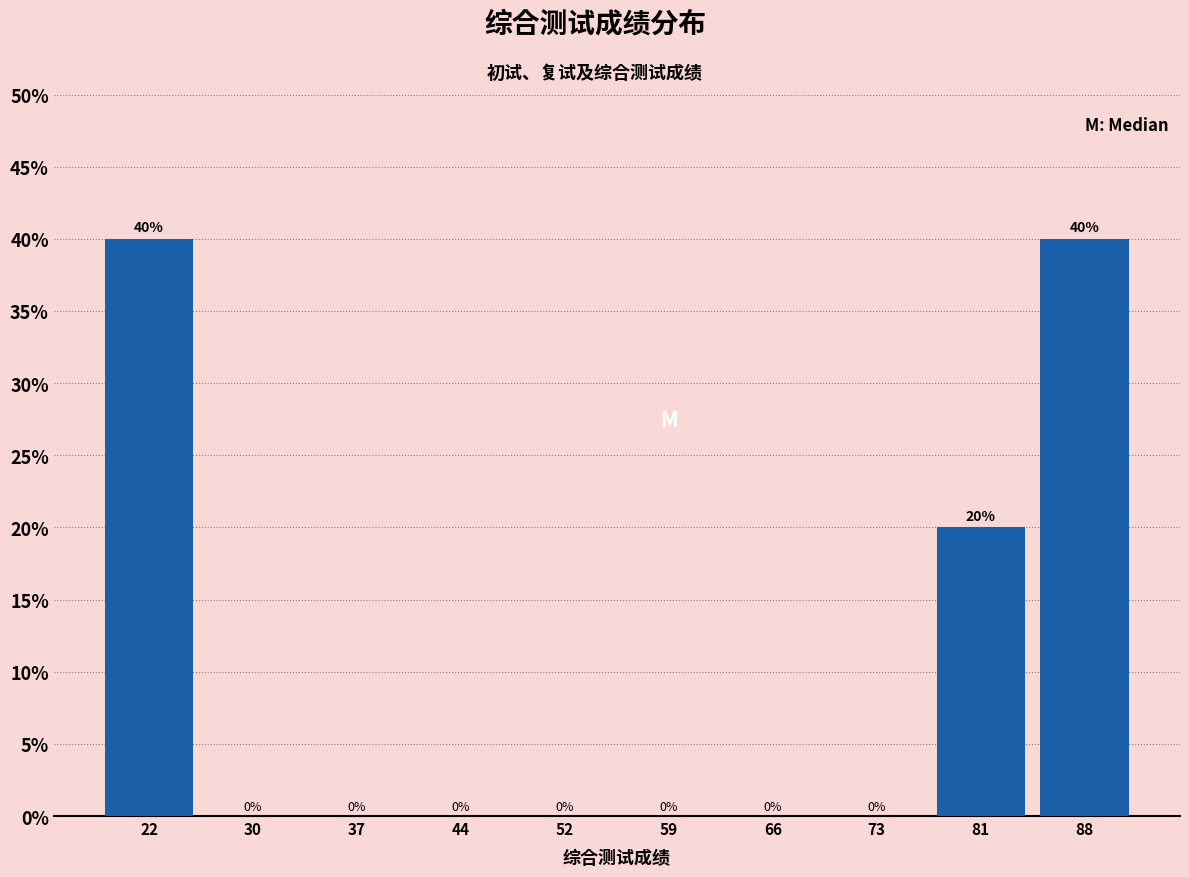

Reading left to right, transcribe this chart: for each bar, give the range it covers on the x-axis and its height. The bar edges are not printed on the chart, so give them approximately, as read against the axis.

19 to 26: 40
26 to 33: 0
33 to 41: 0
41 to 48: 0
48 to 55: 0
55 to 62: 0
62 to 70: 0
70 to 77: 0
77 to 84: 20
84 to 92: 40